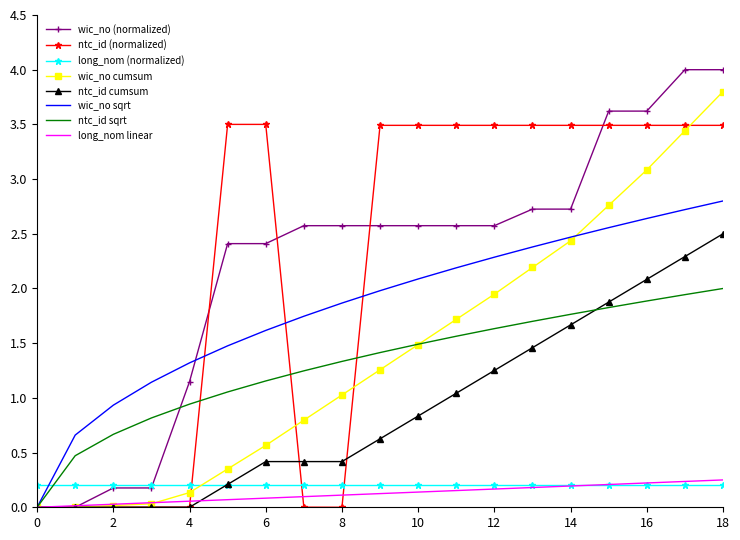

What is the highest value of the ntc_id (normalized) series?

3.5